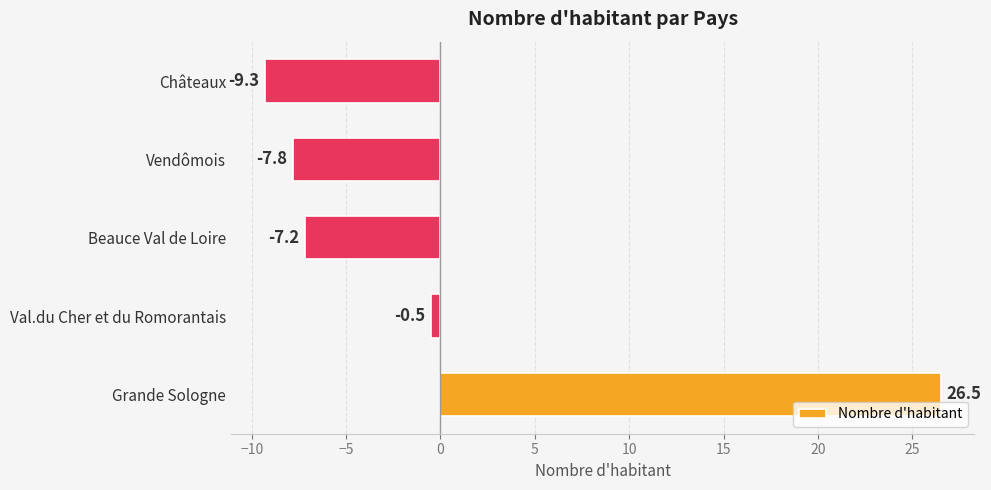

True or false: the data shows -12.9 at Beauce Val de Loire.

False